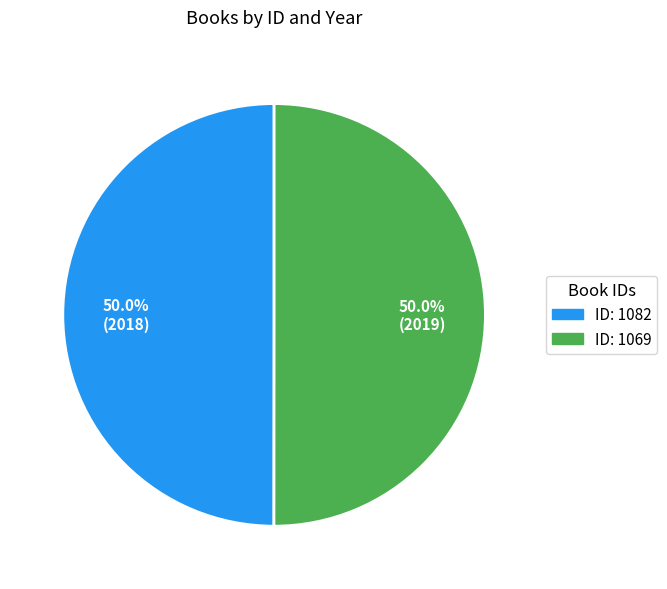

What is the ratio of the value at ID: 1069 to the value at ID: 1082?

1.0